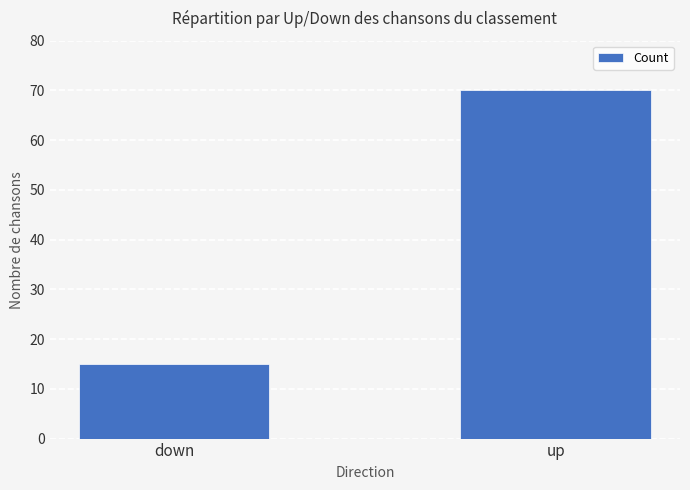

Count the number of categories in the chart.

2